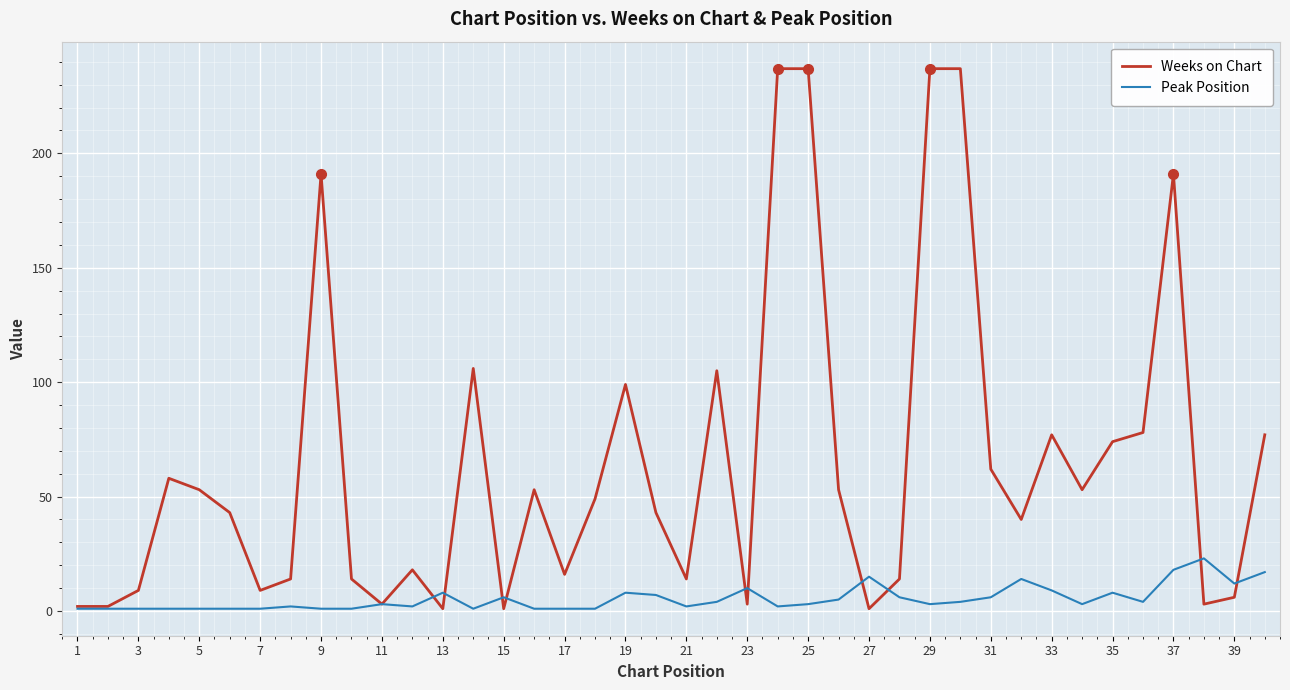

List the series in order of their overall mean, lowest first.

Peak Position, Weeks on Chart